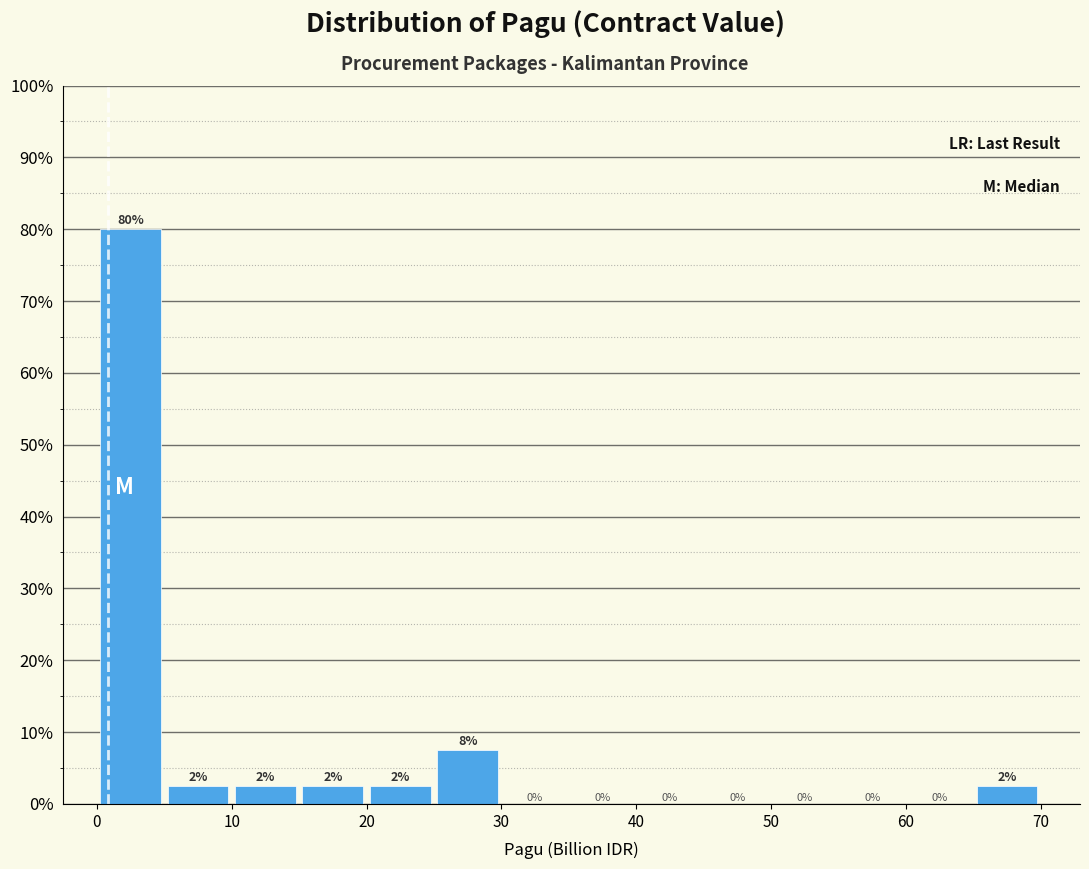

Over which range of the x-axis is the bar tallest?

0 to 5